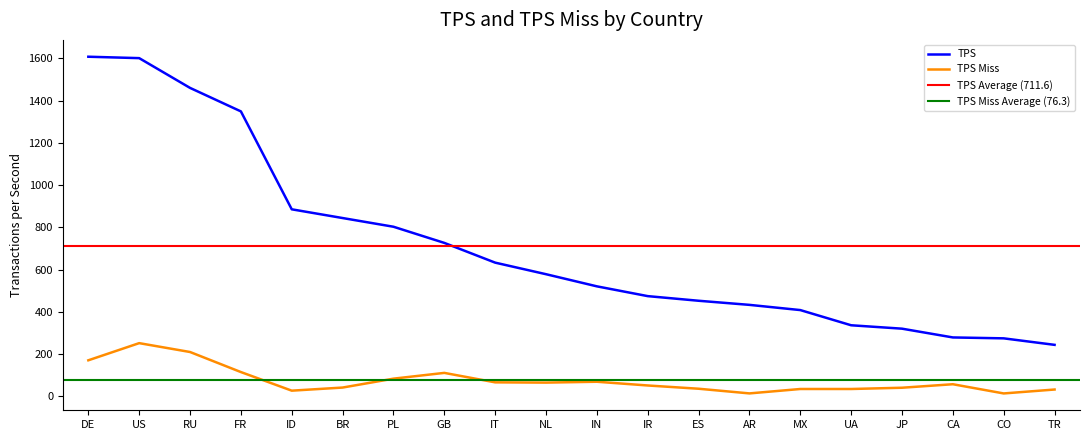

True or false: TPS Miss and TPS intersect in this chart.

False